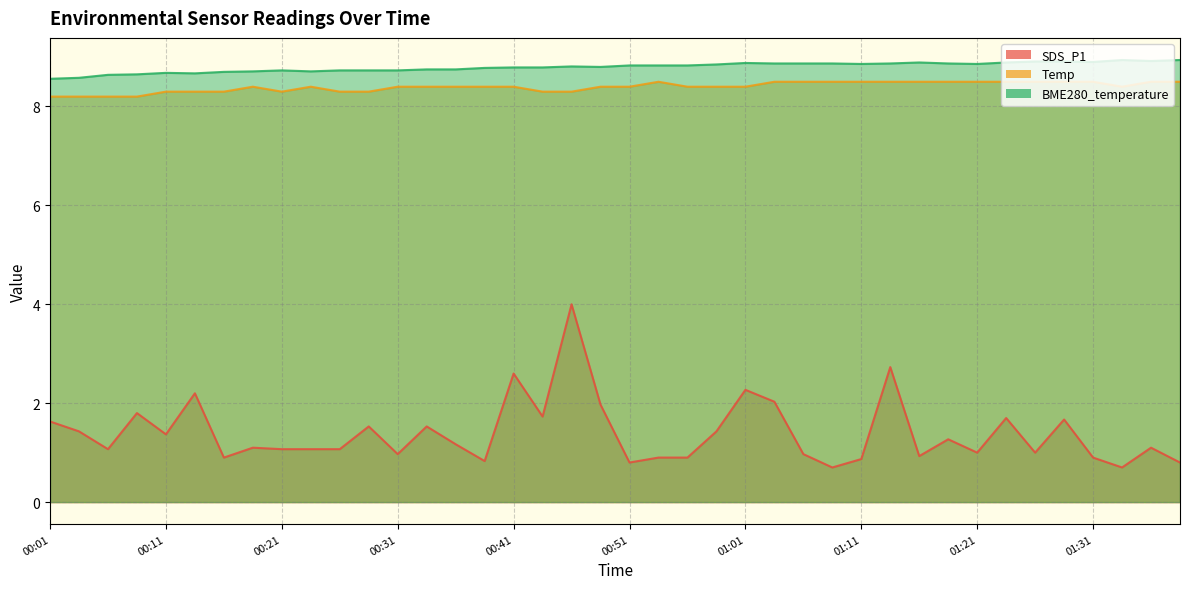

At 01:34, list the series in order from smallest to largest.

SDS_P1, Temp, BME280_temperature